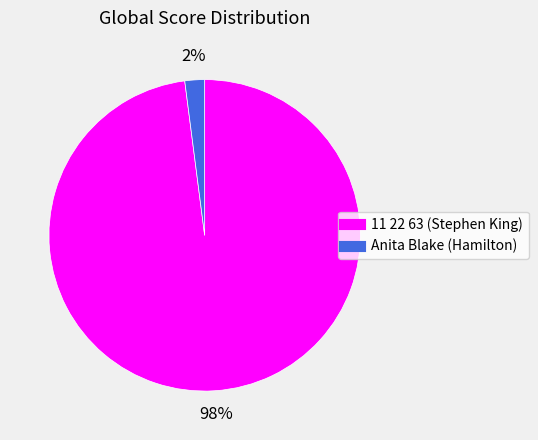

How many segments does this pie chart have?

2